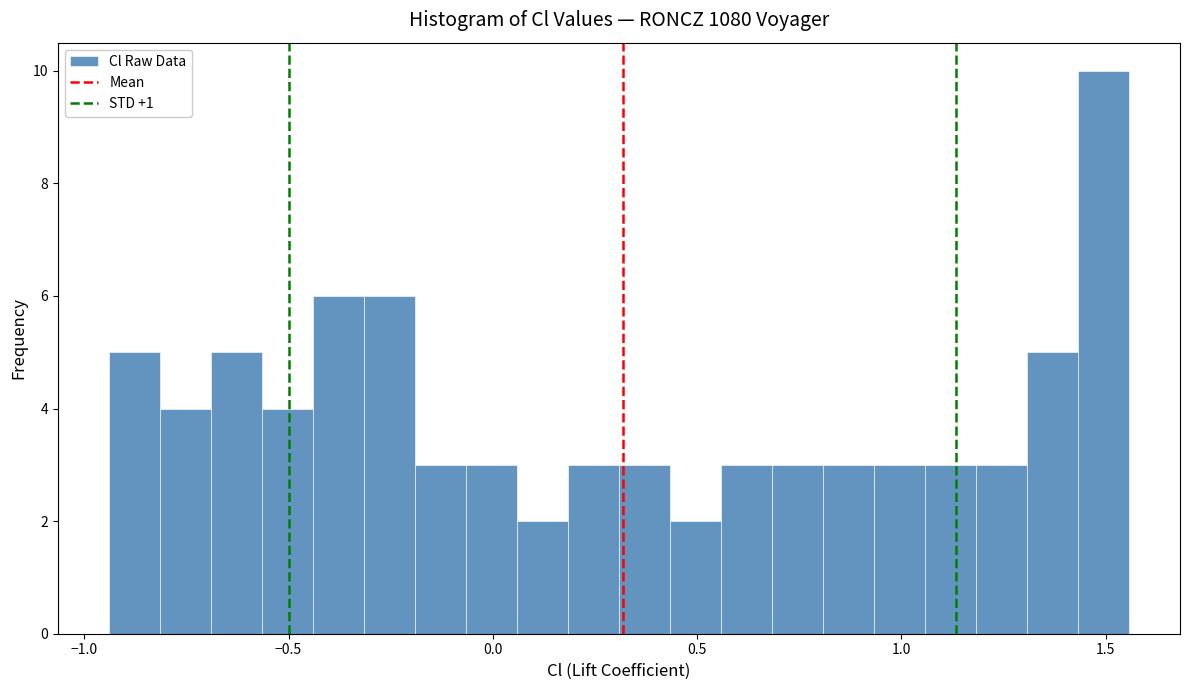

Around what value on the x-axis is the tallest bar? Give the approximate position of its centre, as read against the axis.

1.50